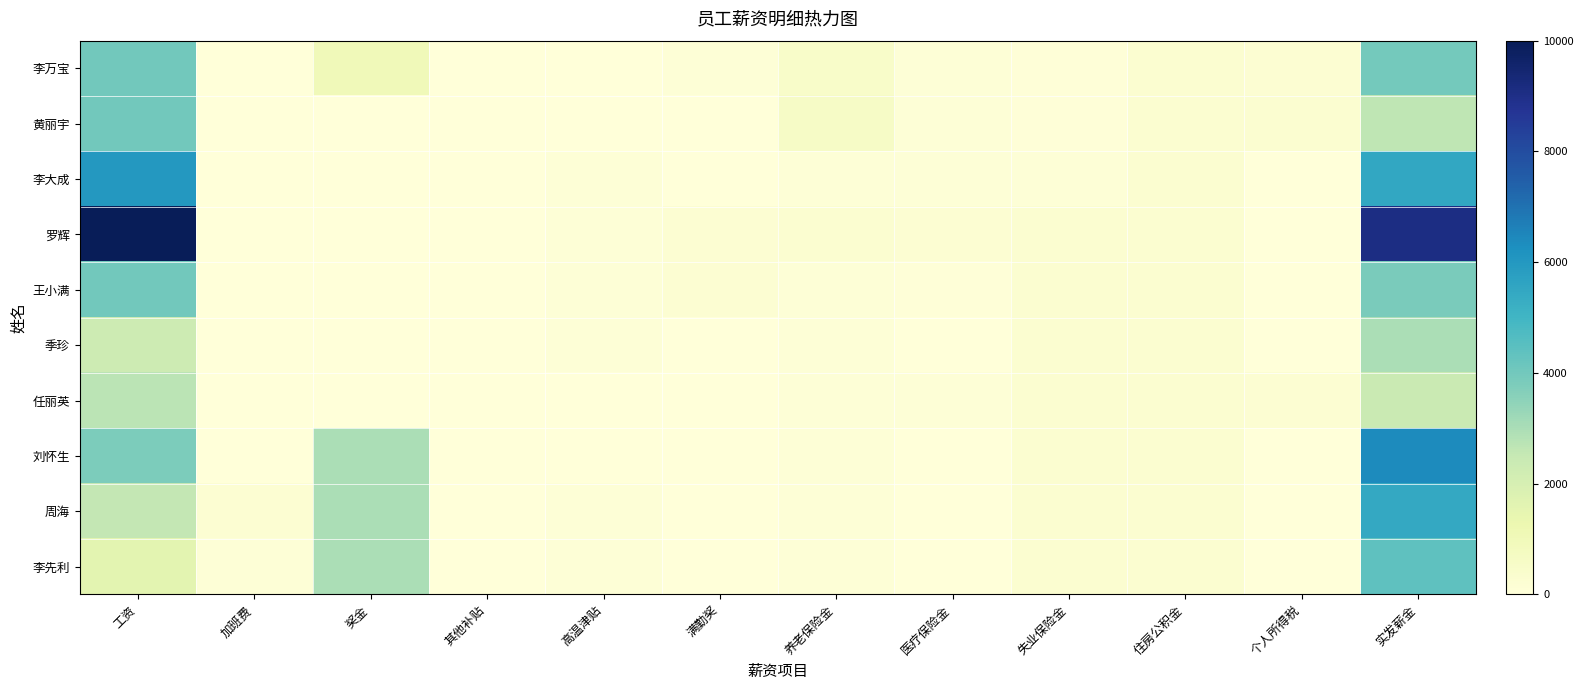

Reading left to right, transcribe all the data shown in this chart.

李万宝: 工资=4000	加班费=0	奖金=1000	其他补贴=0	高温津贴=0	满勤奖=100	养老保险金=500	医疗保险金=100	失业保险金=50	住房公积金=300	个人所得税=200	实发薪金=3950
黄丽宇: 工资=4000	加班费=0	奖金=0	其他补贴=0	高温津贴=0	满勤奖=0	养老保险金=600	医疗保险金=100	失业保险金=50	住房公积金=300	个人所得税=300	实发薪金=2650
李大成: 工资=6000	加班费=0	奖金=0	其他补贴=0	高温津贴=100	满勤奖=0	养老保险金=100	医疗保险金=100	失业保险金=100	住房公积金=300	个人所得税=0	实发薪金=5500
罗辉: 工资=10000	加班费=0	奖金=0	其他补贴=0	高温津贴=100	满勤奖=200	养老保险金=300	医疗保险金=200	失业保险金=300	住房公积金=300	个人所得税=0	实发薪金=9100
王小满: 工资=4000	加班费=0	奖金=0	其他补贴=0	高温津贴=100	满勤奖=200	养老保险金=100	医疗保险金=50	失业保险金=300	住房公积金=300	个人所得税=0	实发薪金=3850
季珍: 工资=2300	加班费=0	奖金=0	其他补贴=0	高温津贴=100	满勤奖=0	养老保险金=100	医疗保险金=0	失业保险金=300	住房公积金=300	个人所得税=0	实发薪金=3000
任丽英: 工资=2700	加班费=0	奖金=0	其他补贴=0	高温津贴=0	满勤奖=0	养老保险金=100	医疗保险金=100	失业保险金=300	住房公积金=300	个人所得税=200	实发薪金=2400
刘怀生: 工资=3800	加班费=0	奖金=3000	其他补贴=0	高温津贴=0	满勤奖=0	养老保险金=100	医疗保险金=0	失业保险金=300	住房公积金=300	个人所得税=0	实发薪金=6400
周海: 工资=2547	加班费=200	奖金=3000	其他补贴=0	高温津贴=100	满勤奖=0	养老保险金=100	医疗保险金=0	失业保险金=300	住房公积金=300	个人所得税=0	实发薪金=5447
李先利: 工资=1587	加班费=100	奖金=3000	其他补贴=0	高温津贴=100	满勤奖=0	养老保险金=100	医疗保险金=0	失业保险金=300	住房公积金=300	个人所得税=0	实发薪金=4387